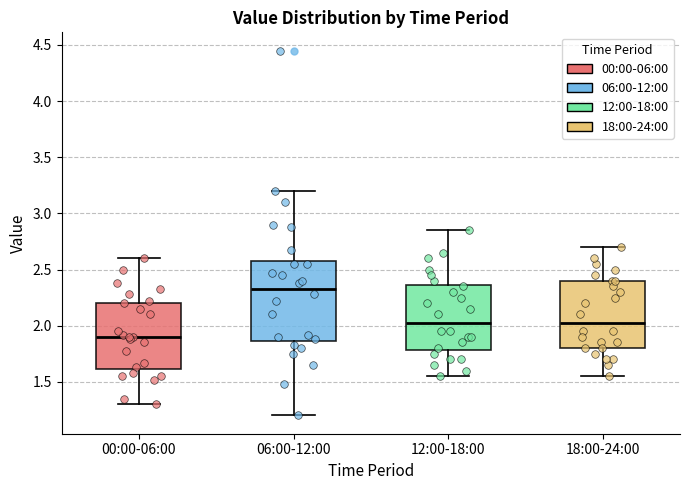

Comparing the boxes themselves (not the whiskers), which one is the tallest?

06:00-12:00